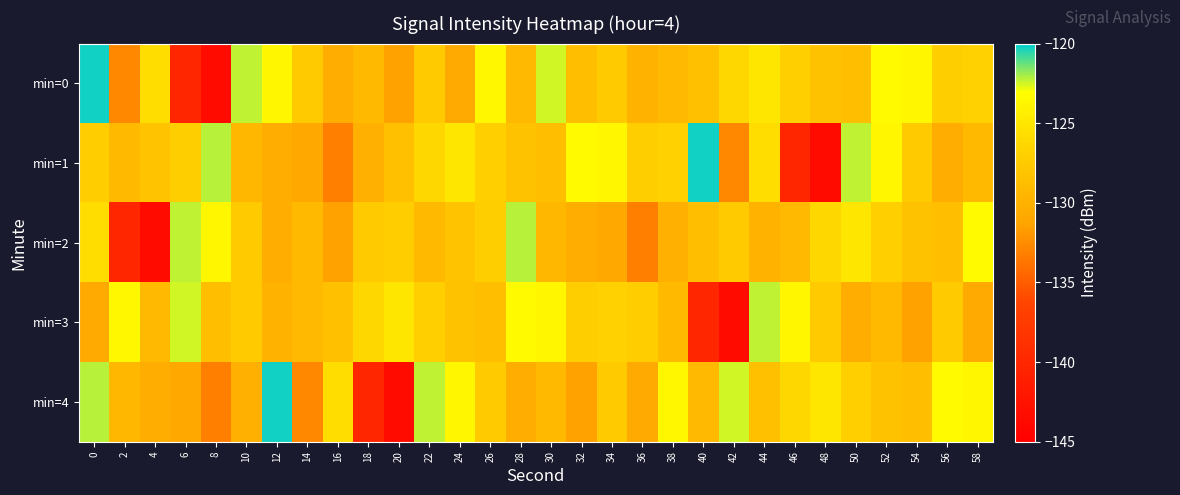

Which series has the largest range (max minus min)?

min=0